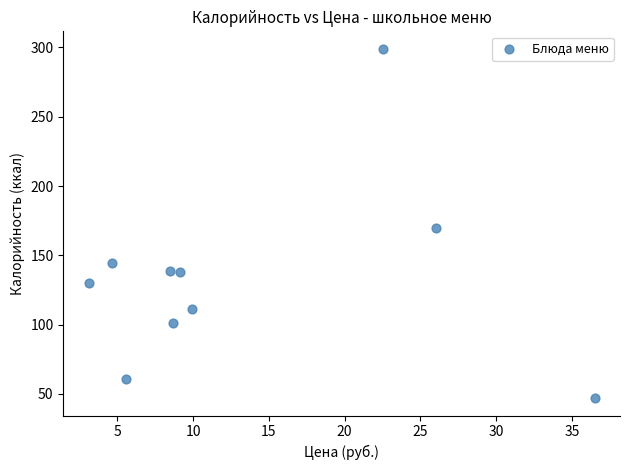

What is the average Y value?

134.1